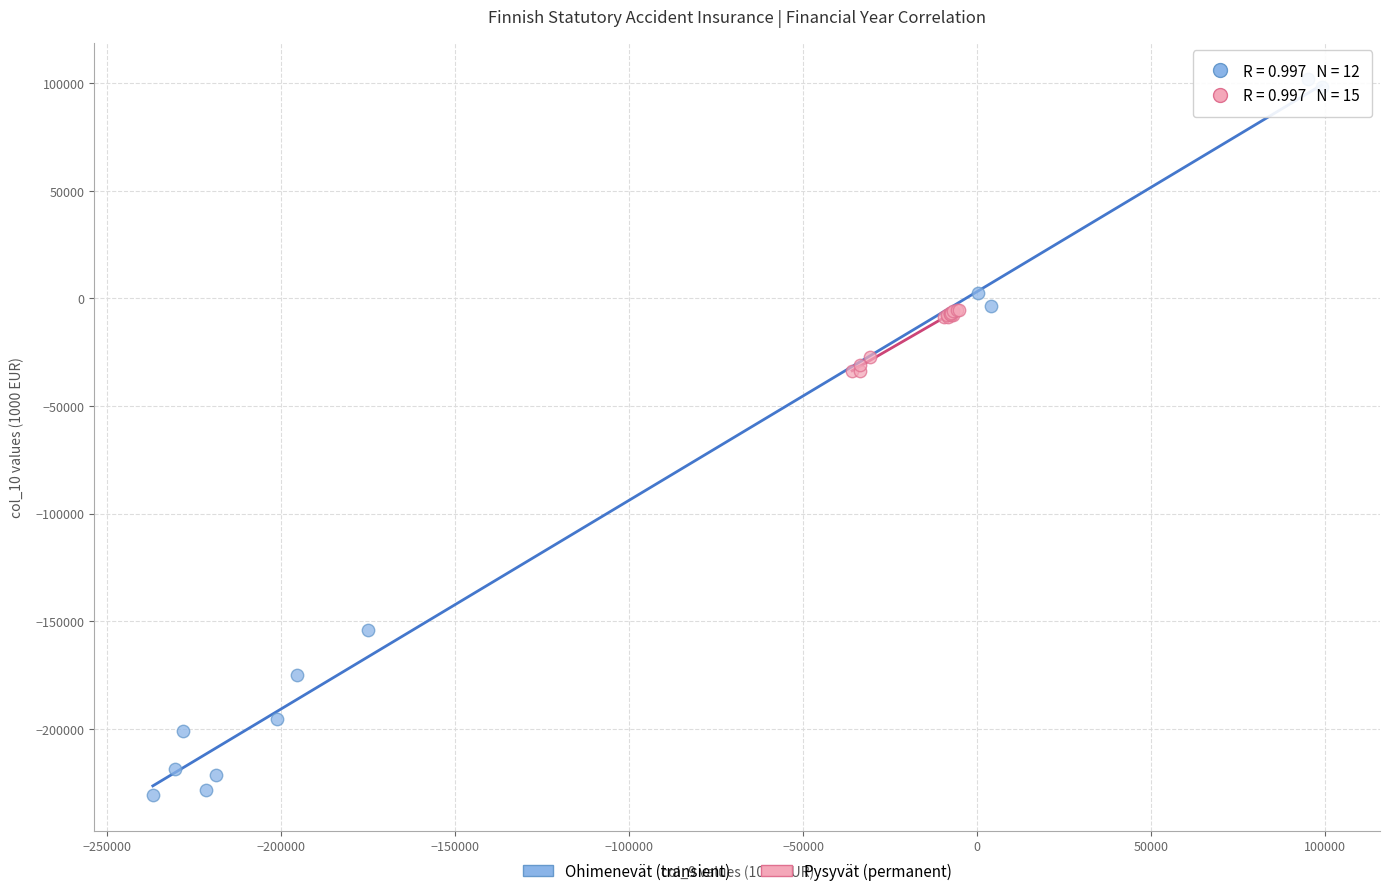

Which series contains the lowest Y value?

Ohimenevät (transient)